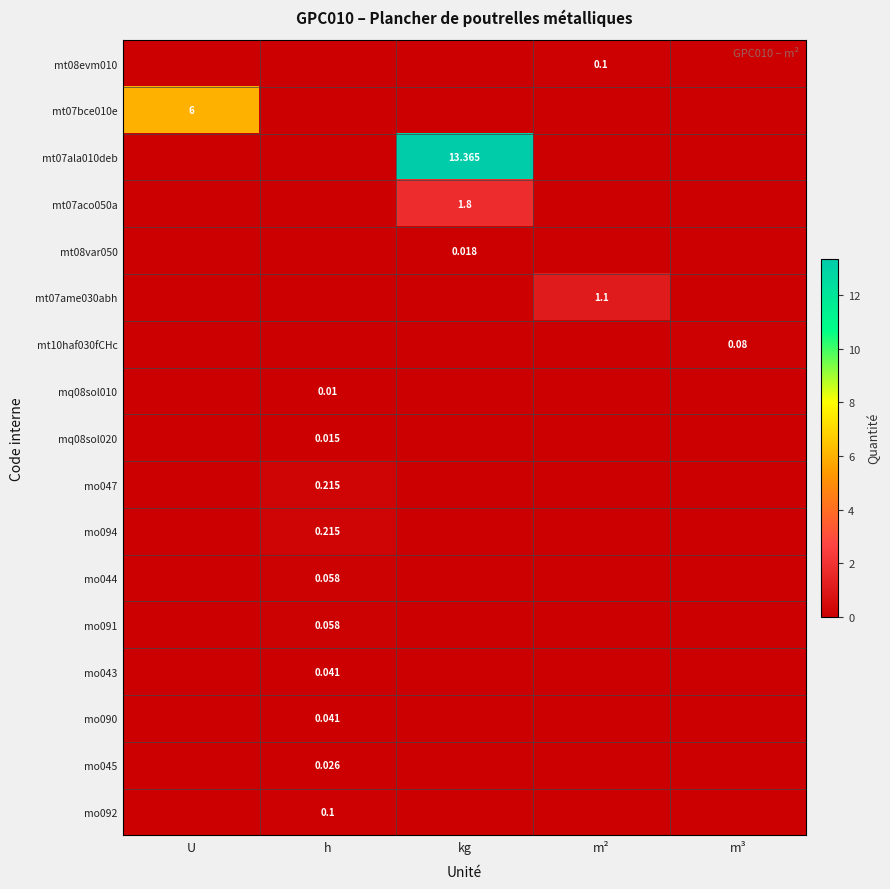

At how many categories does at least one series exceed 1?

3